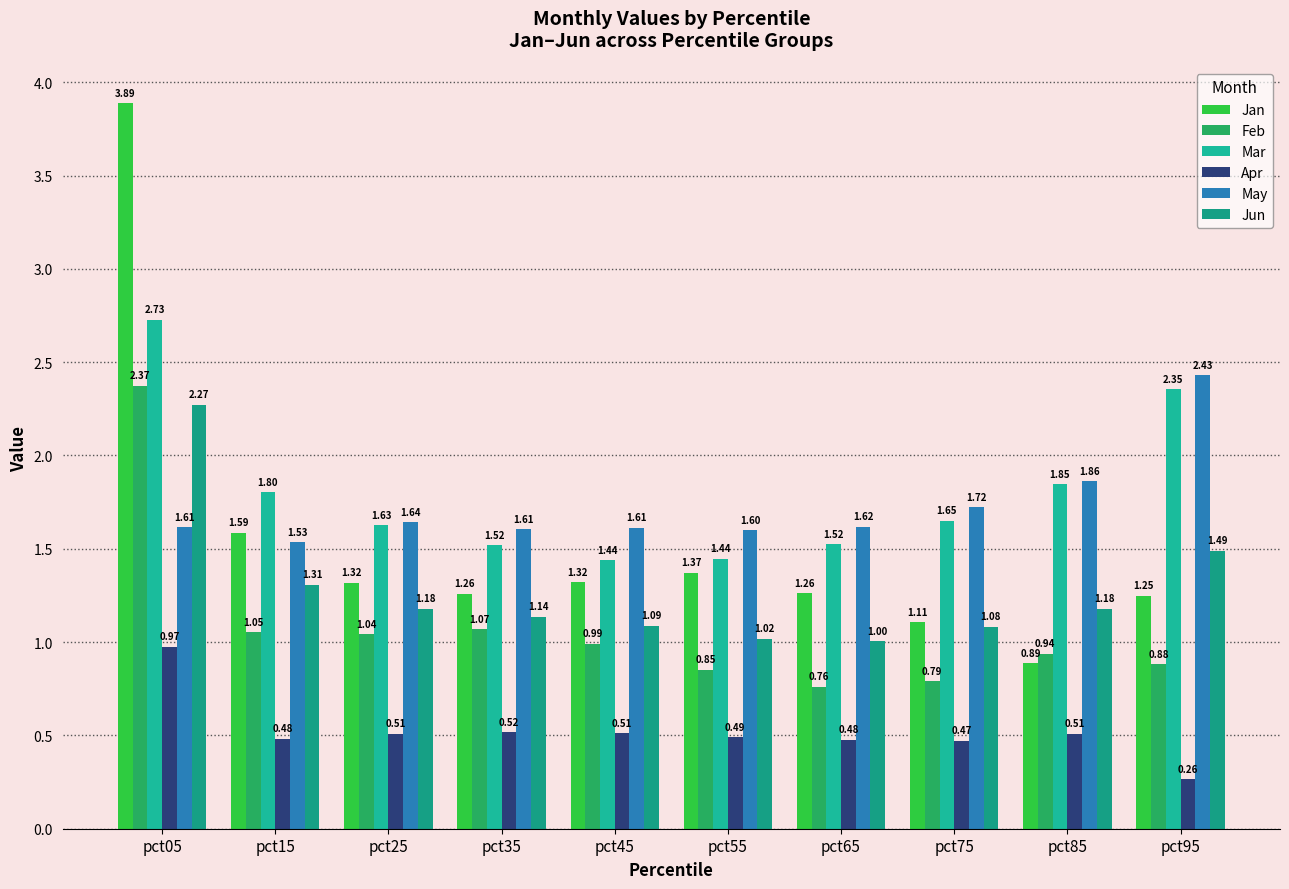

What is the minimum value shown in the chart?

0.3